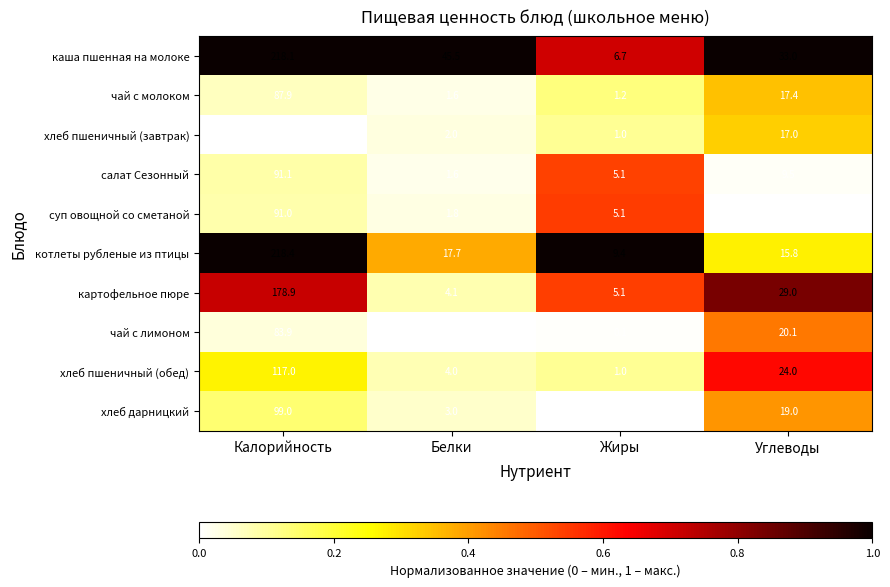

How many data points does each series have?

4